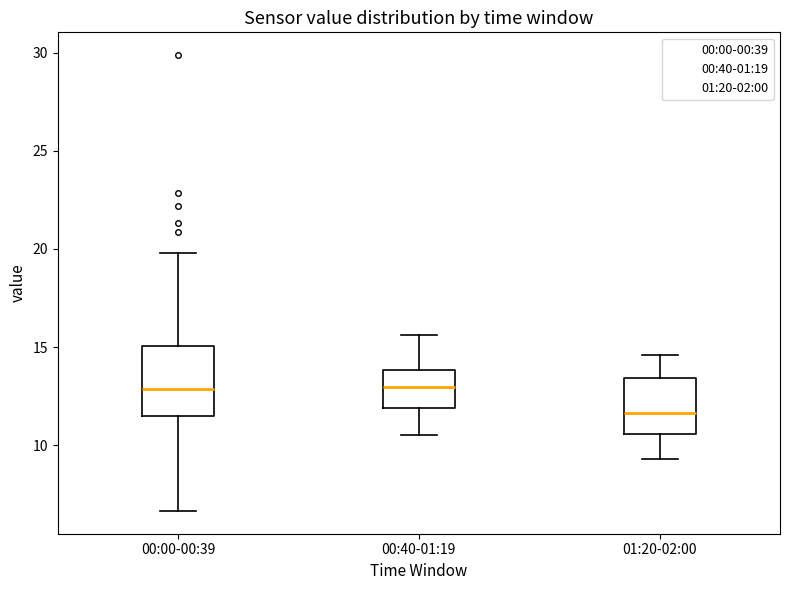

Which box has the lowest median line?

01:20-02:00